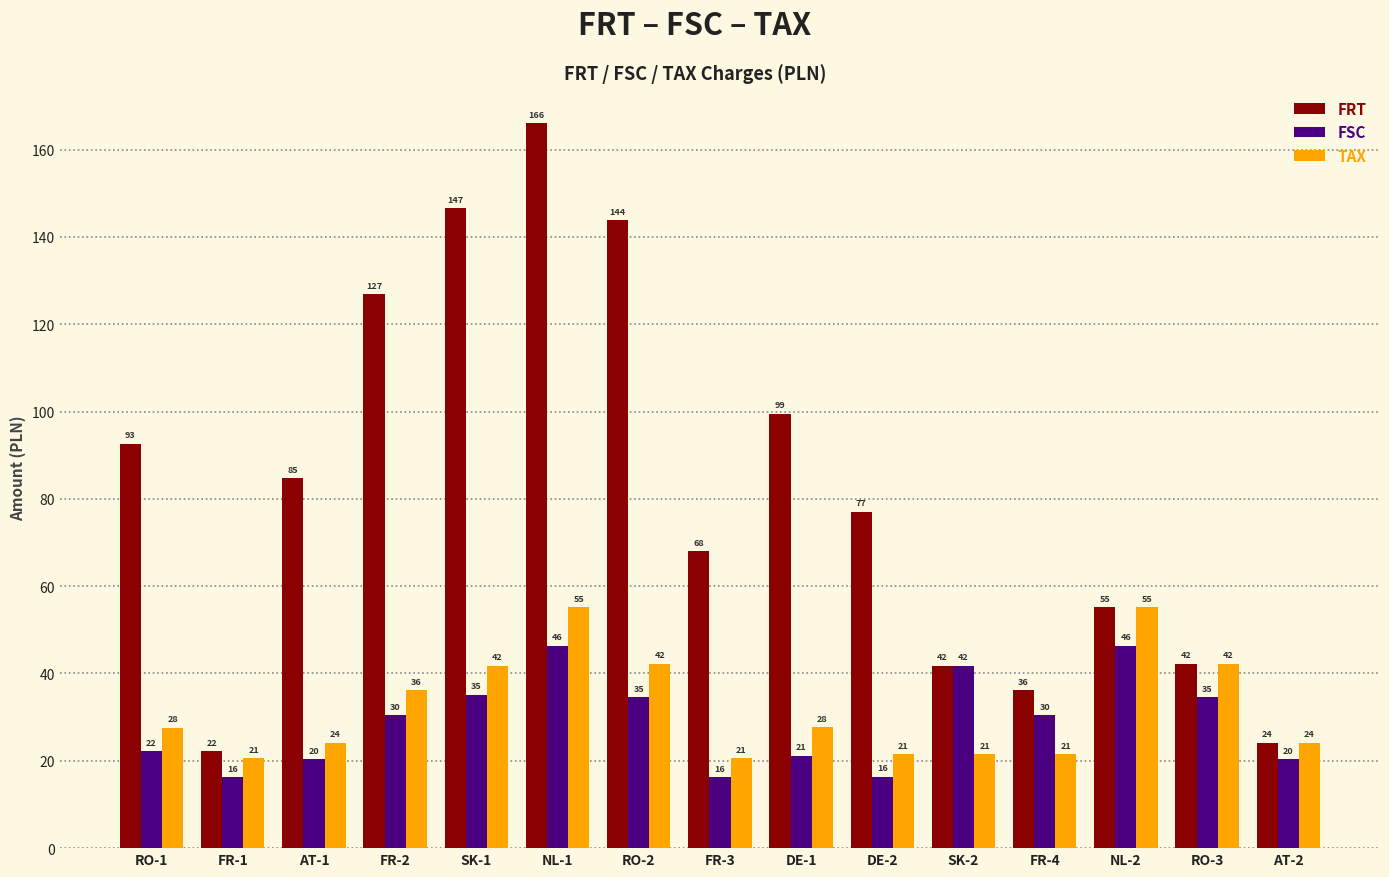

Reading left to right, transcribe all the data shown in this chart.

FRT: 92.6	22.2	84.7	126.9	146.5	166.0	143.8	68.0	99.5	77.0	41.8	36.2	55.1	42.2	24.2
FSC: 22.2	16.3	20.3	30.5	35.2	46.4	34.5	16.3	21.1	16.4	41.8	30.5	46.4	34.5	20.3
TAX: 27.6	20.6	24.2	36.2	41.8	55.1	42.2	20.6	27.7	21.5	21.5	21.5	55.1	42.2	24.2